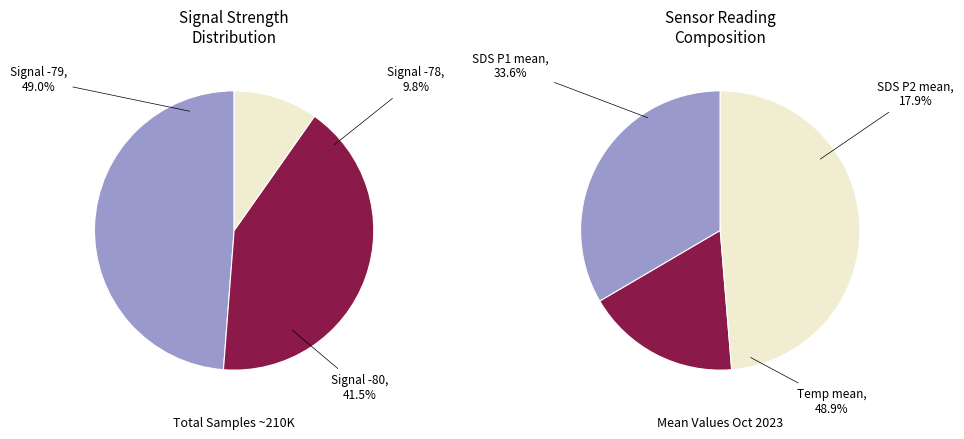

Is SDS_P1 the majority of the pie?

No